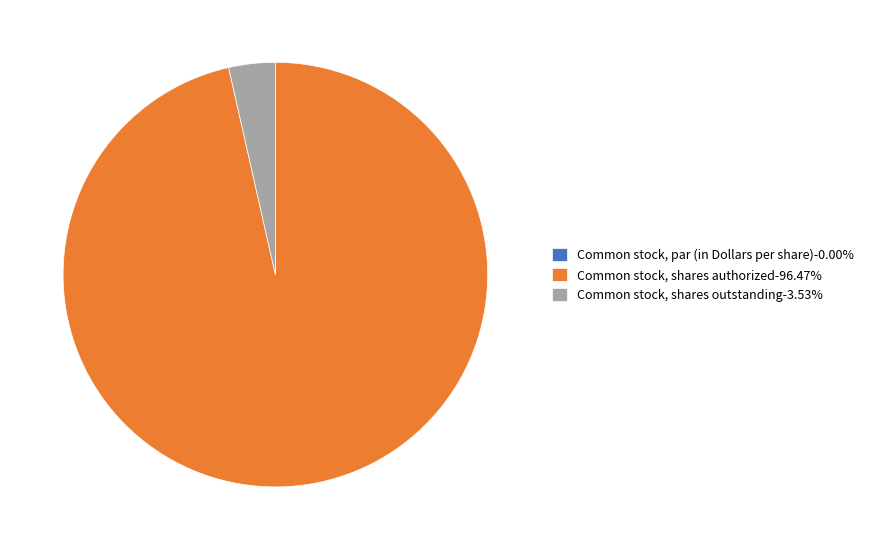

What is the ratio of the value at Common stock, shares authorized-96.47% to the value at Common stock, shares outstanding-3.53%?

27.3